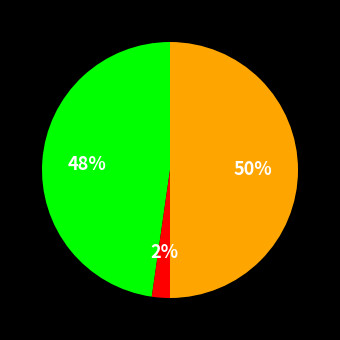

To the nearest percent, what is the average slice percentage?

33%